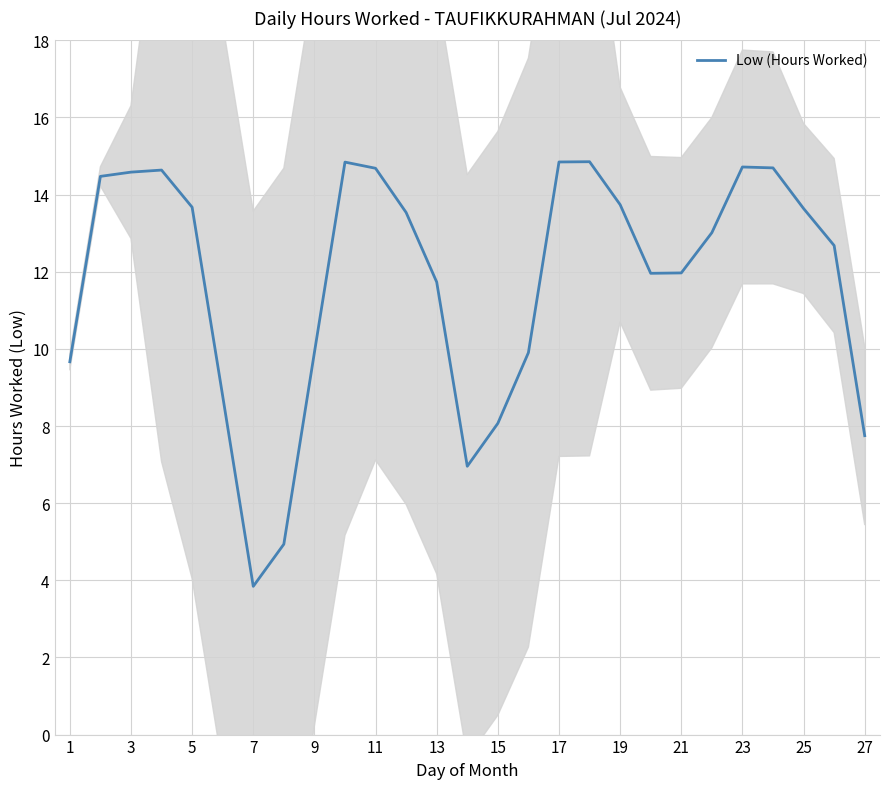

True or false: Low (Hours Worked) has a value of 9.7 at 1.

True